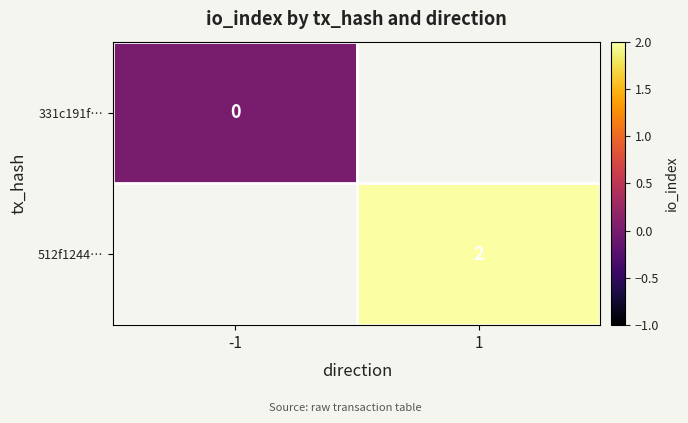

The value of 512f1244… at 1 is 1. True or false?

False